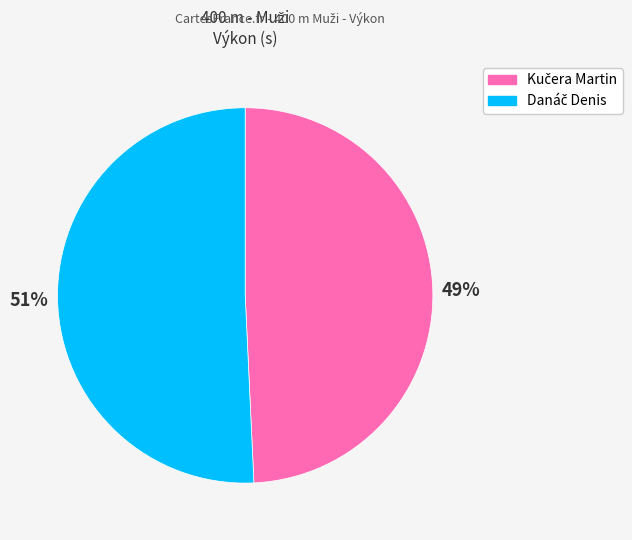

Count the number of slices in the pie.

2